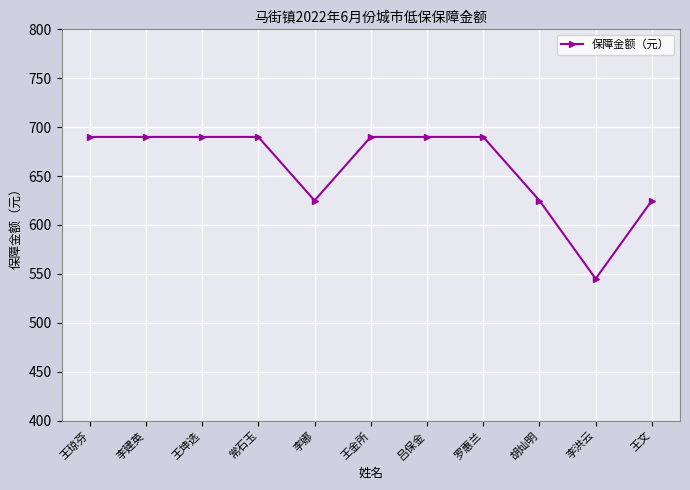

Read the value at 李娜, to the nearest 5.

625